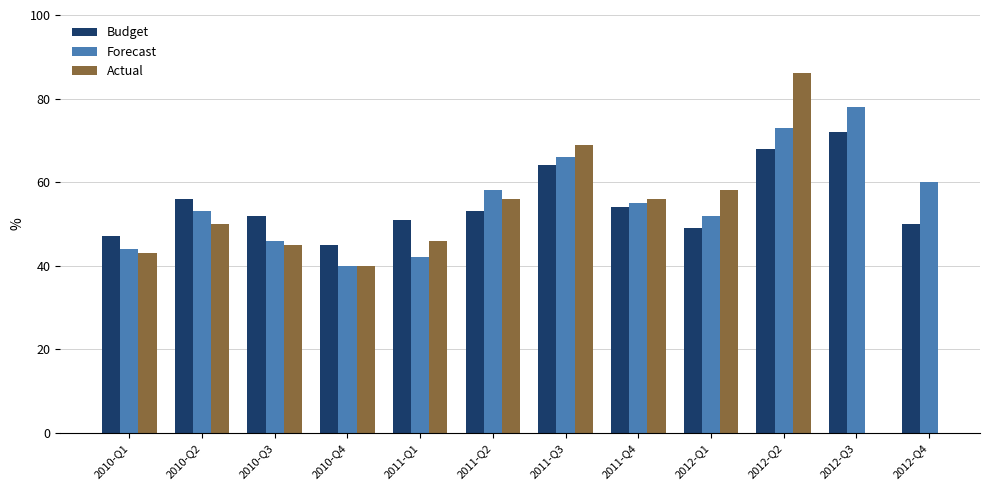

What is the sum of all Budget values?

661